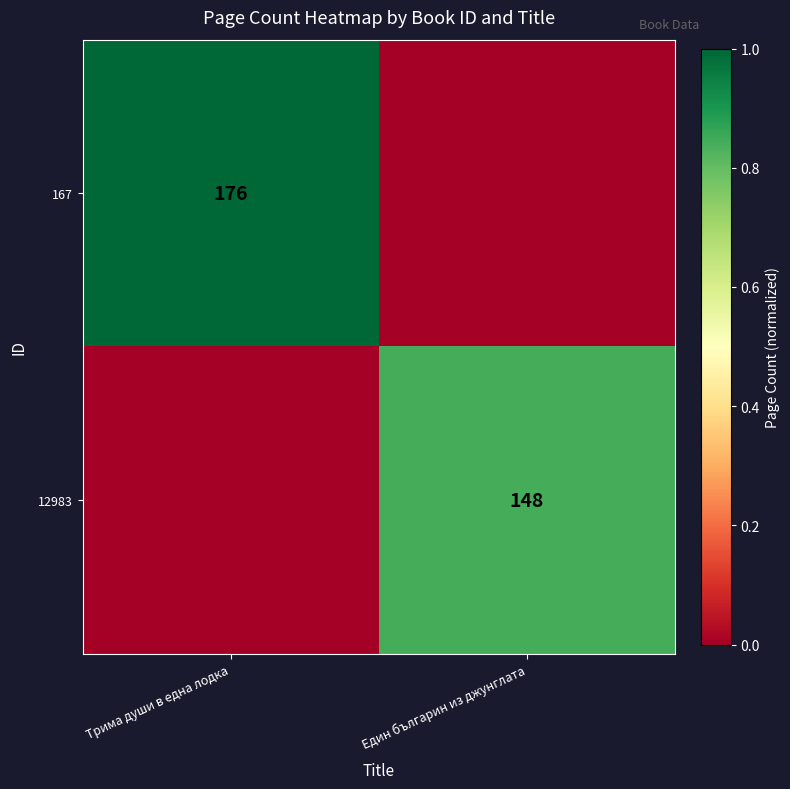

Is the value of 167 at Трима души в една лодка greater than the value of 12983 at Един българин из джунглата?

Yes